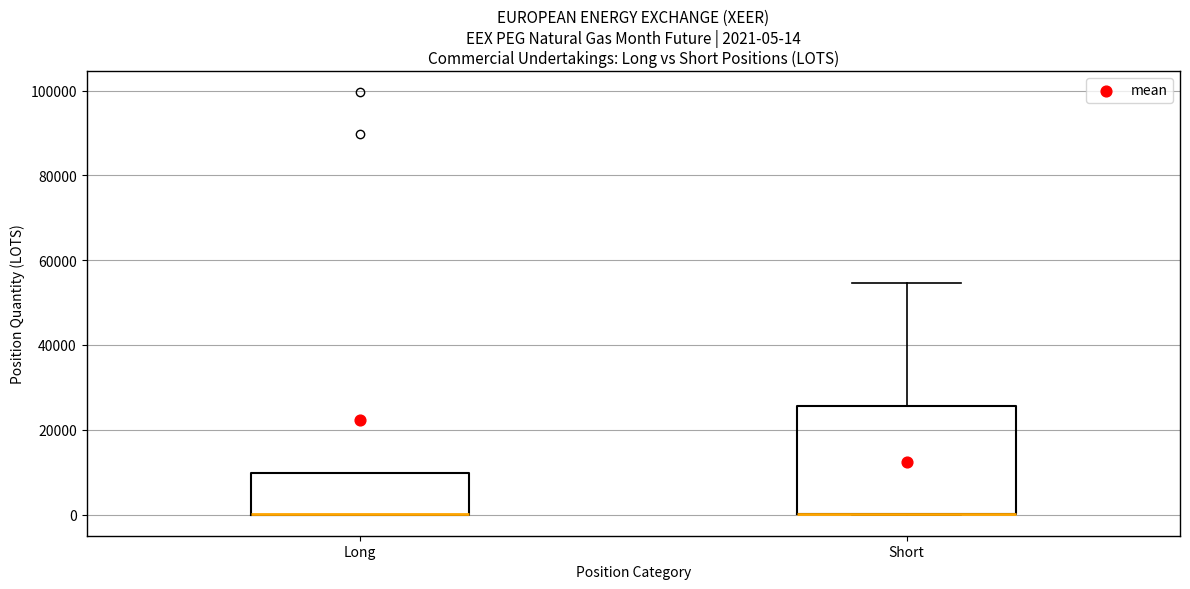

Comparing the boxes themselves (not the whiskers), which one is the tallest?

Short